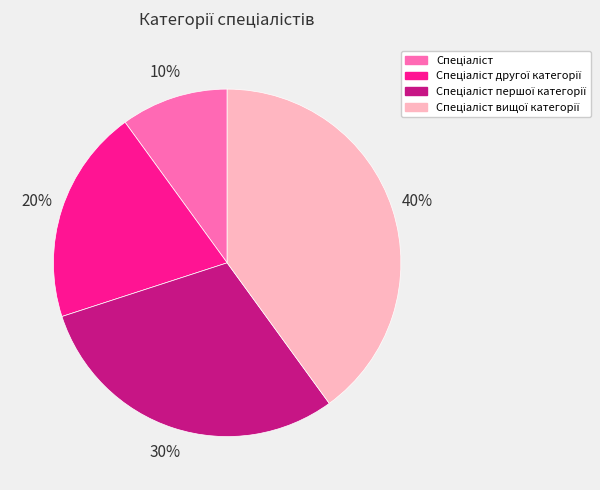

To the nearest percent, what is the difference between the largest and smallest slice percentages?

30%